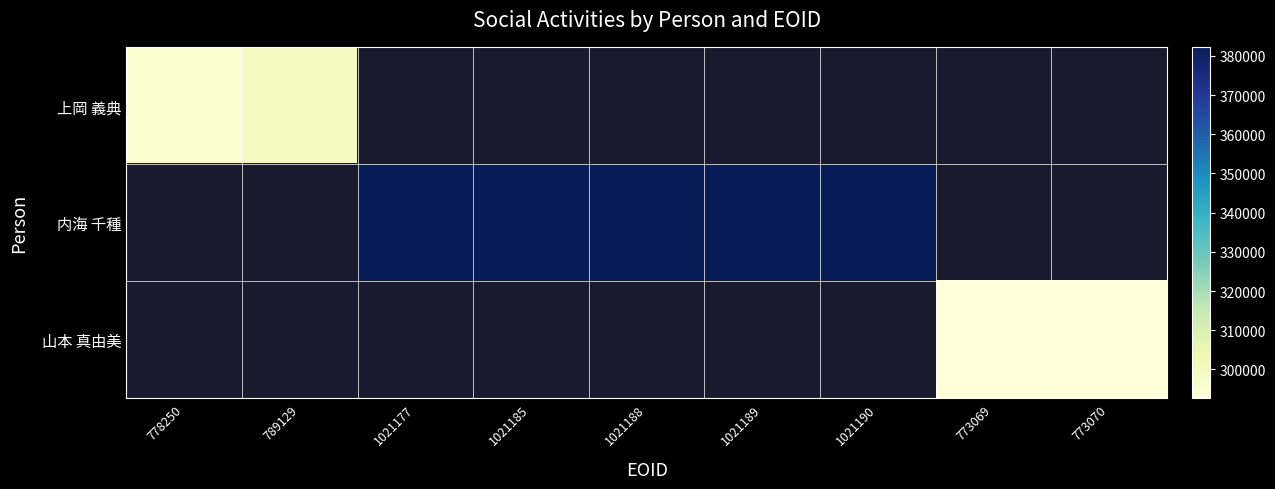

How many categories are shown in the chart?

9